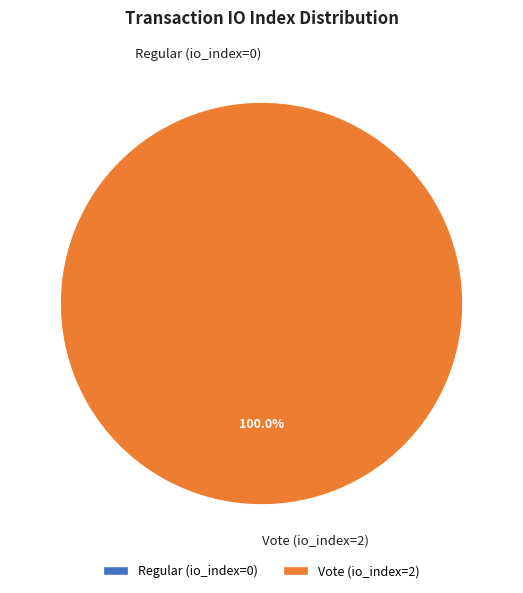

How many slices are in this pie chart?

2